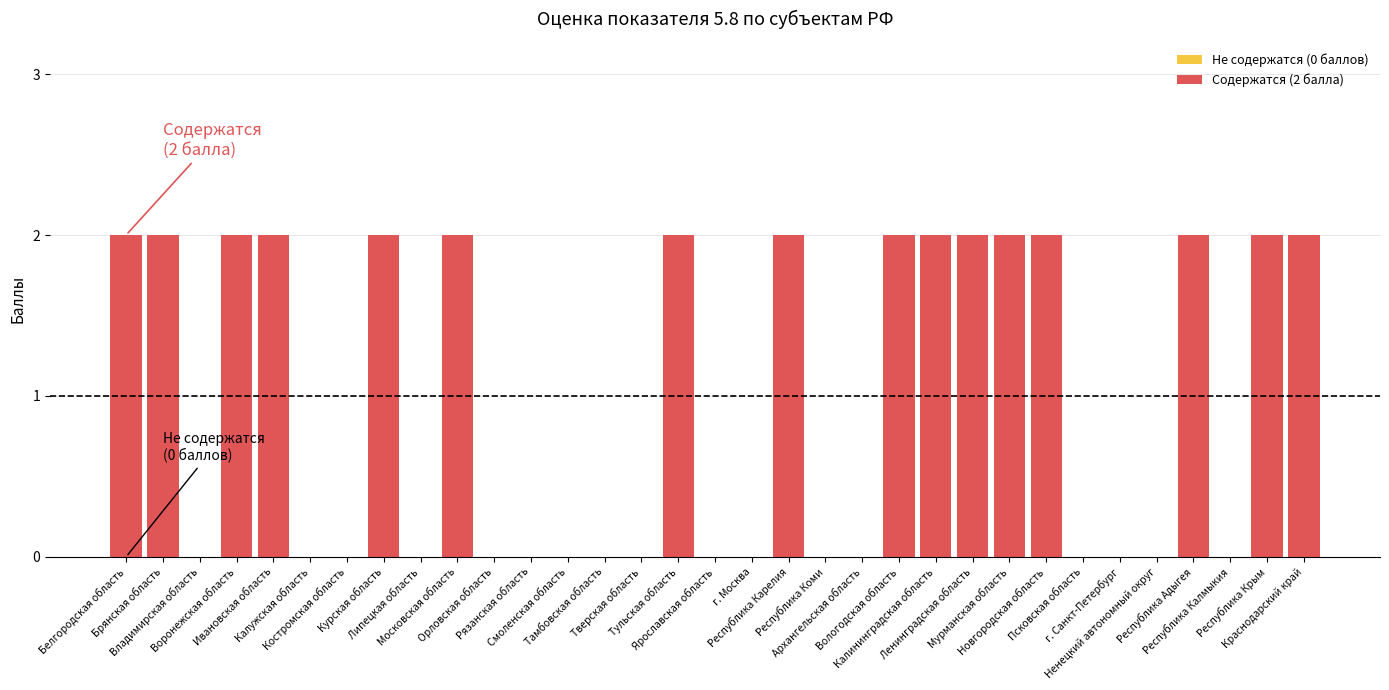

How many categories are shown in the chart?

33